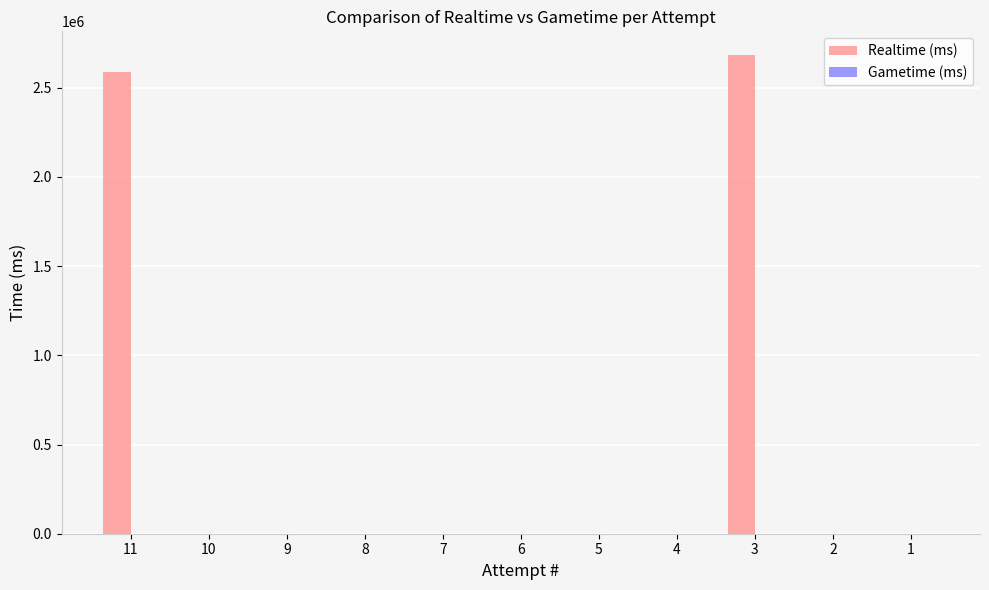

What is the sum of all values?

5269946